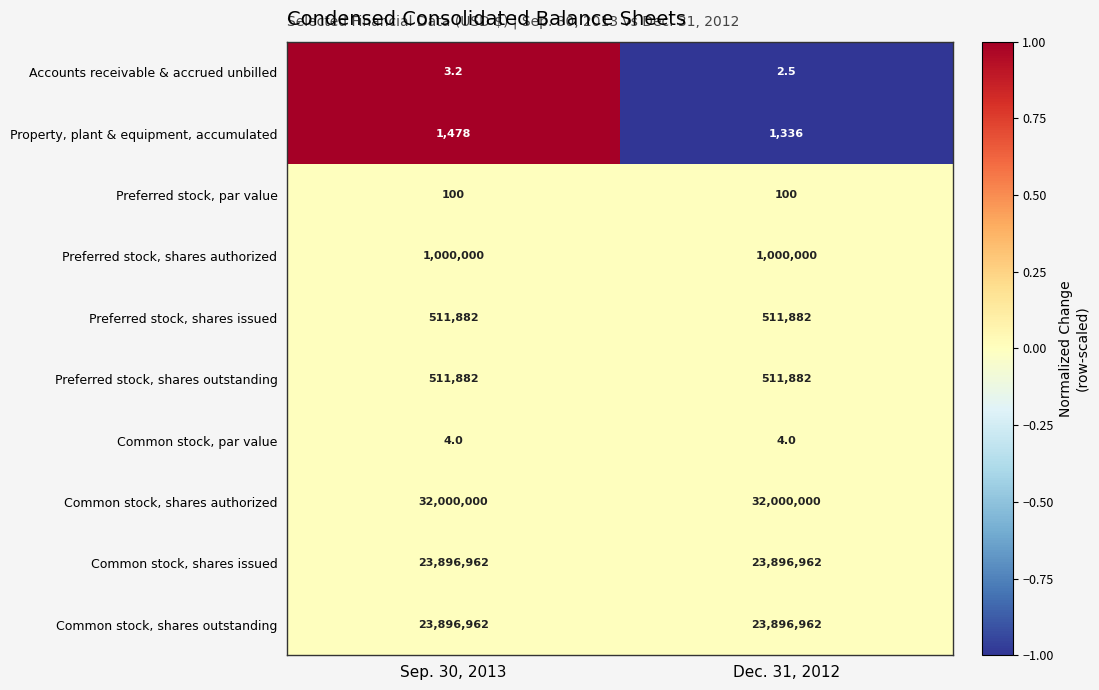

What is the greatest value displayed?

32000000.0